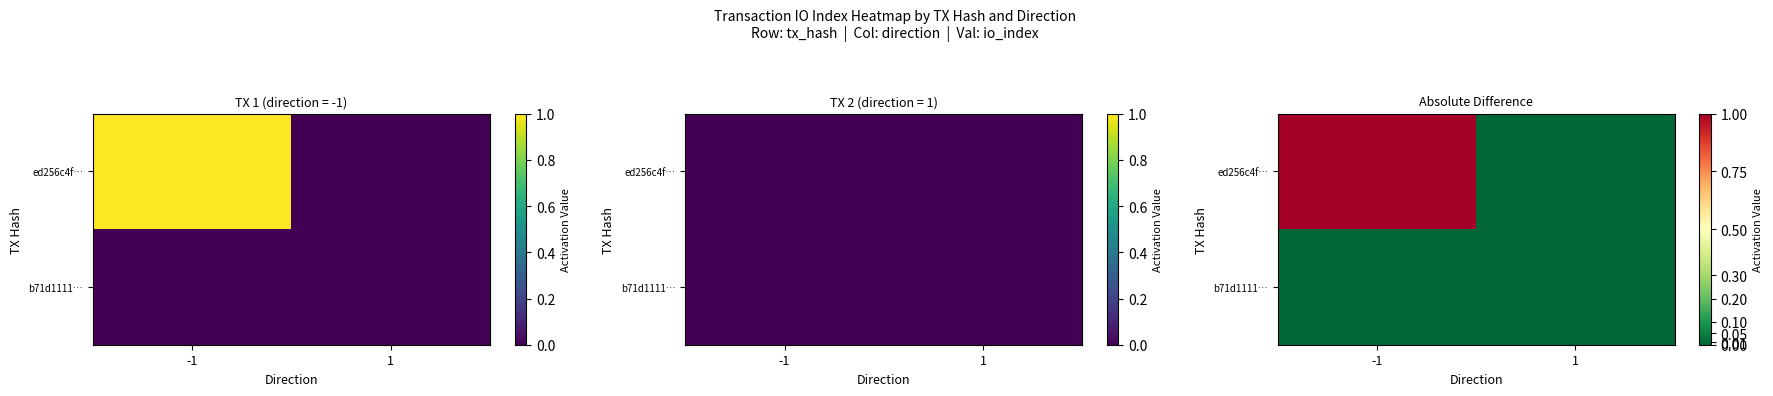

What is the difference between the highest and lowest values at -1?

1